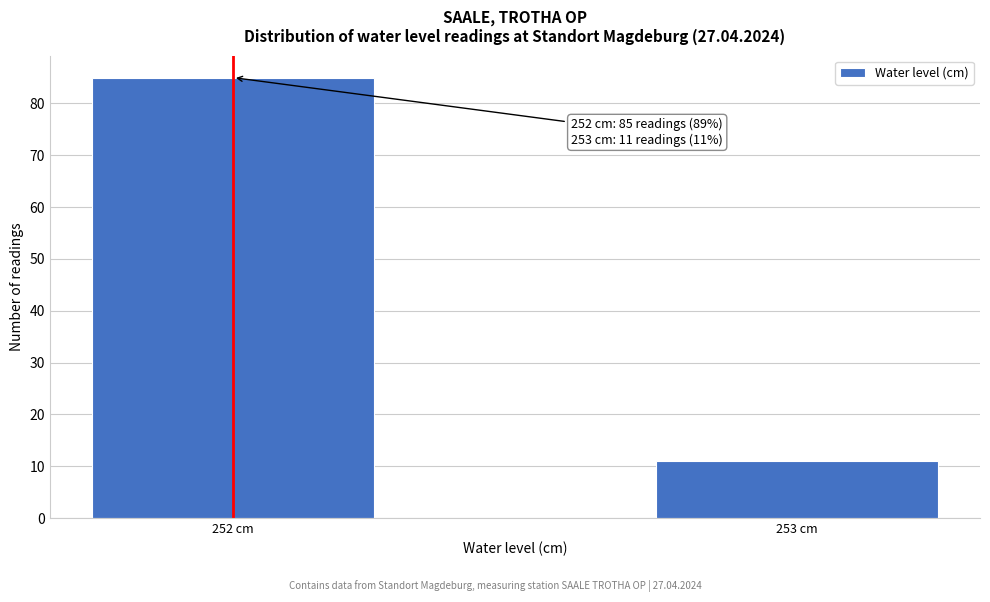

Reading left to right, extract all data points from this chart.

252 cm=85	253 cm=11